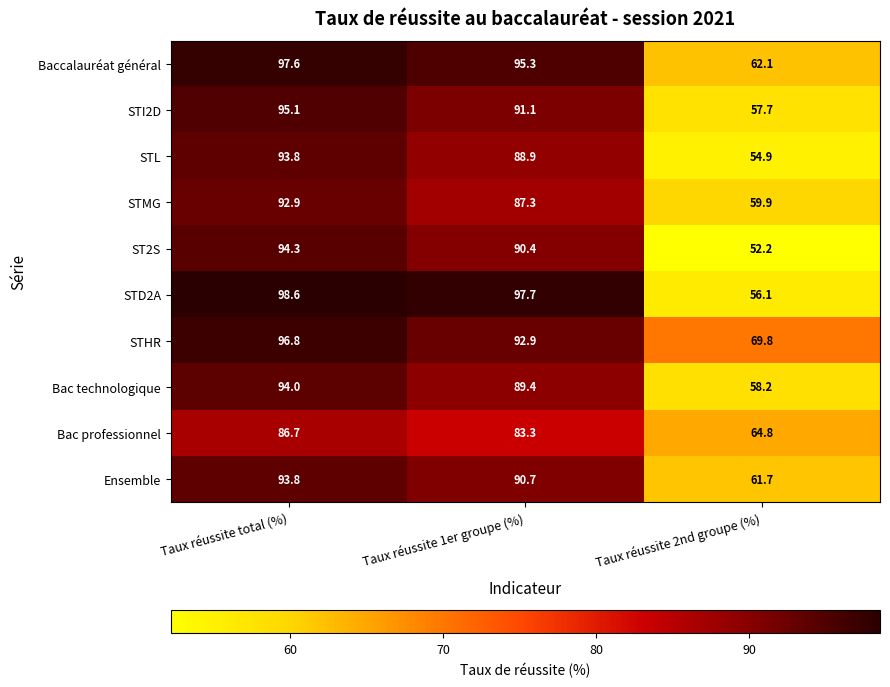

Is the value of Baccalauréat général at Taux réussite total (%) greater than the value of STL at Taux réussite total (%)?

Yes